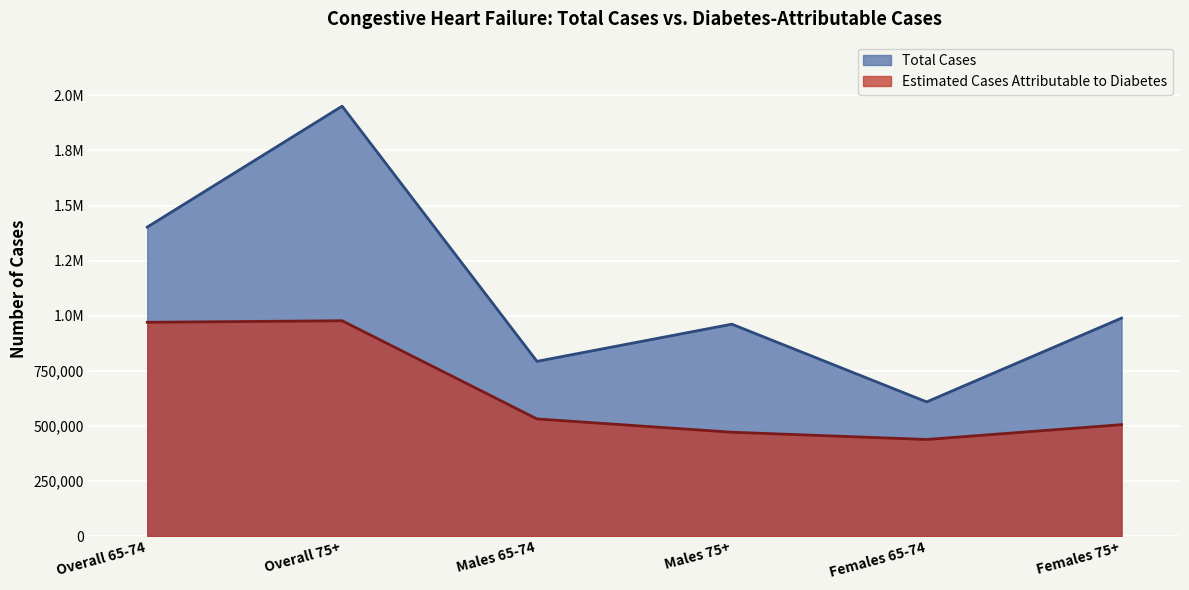

Which category has the lowest value in the Total Cases series?

Females 65-74